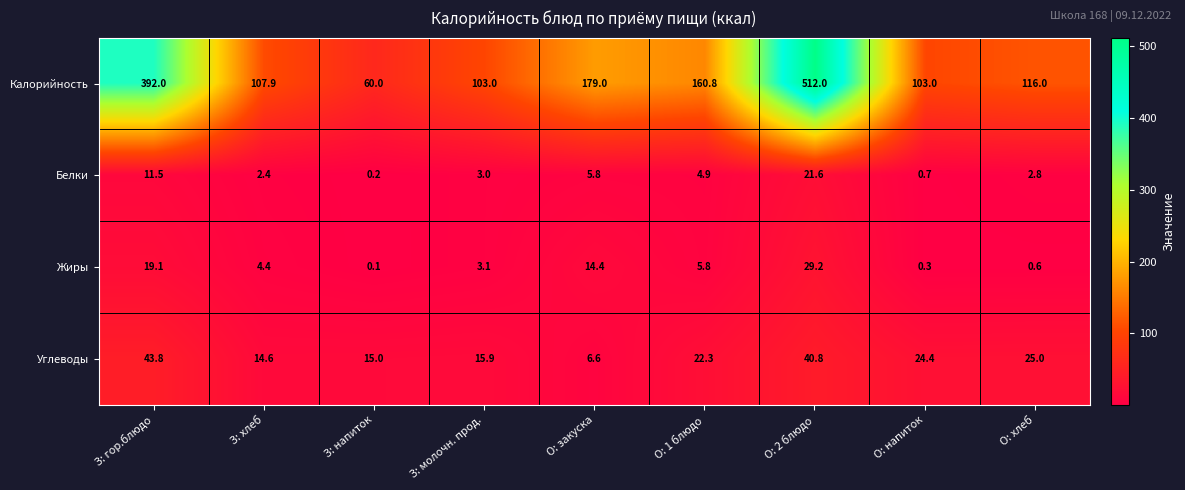

Which series changed the most between З: хлеб and З: молочн. прод.?

Калорийность